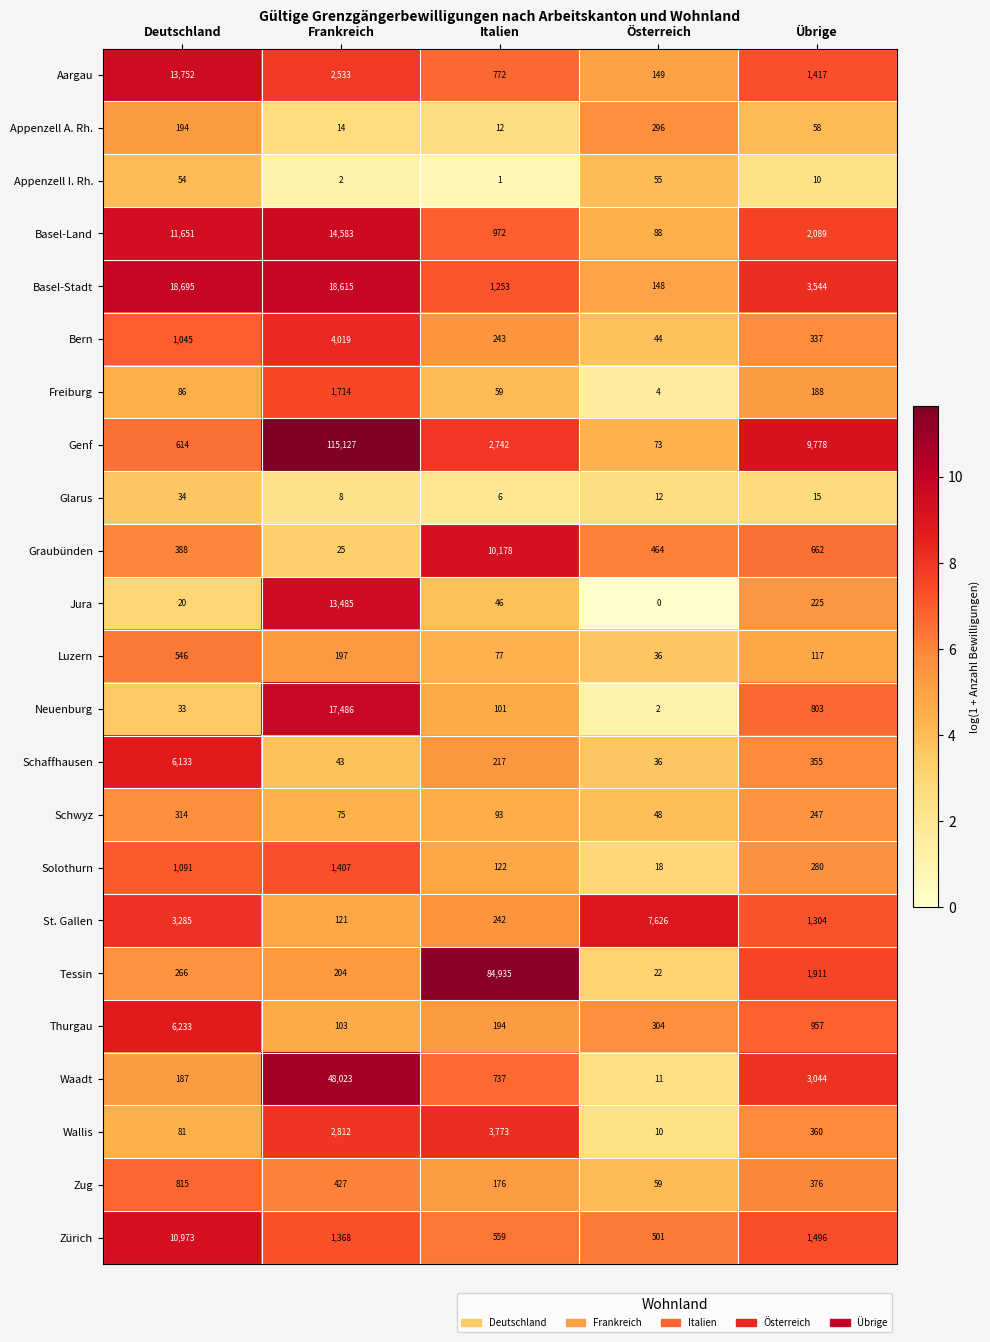

What is the greatest value displayed?

115127